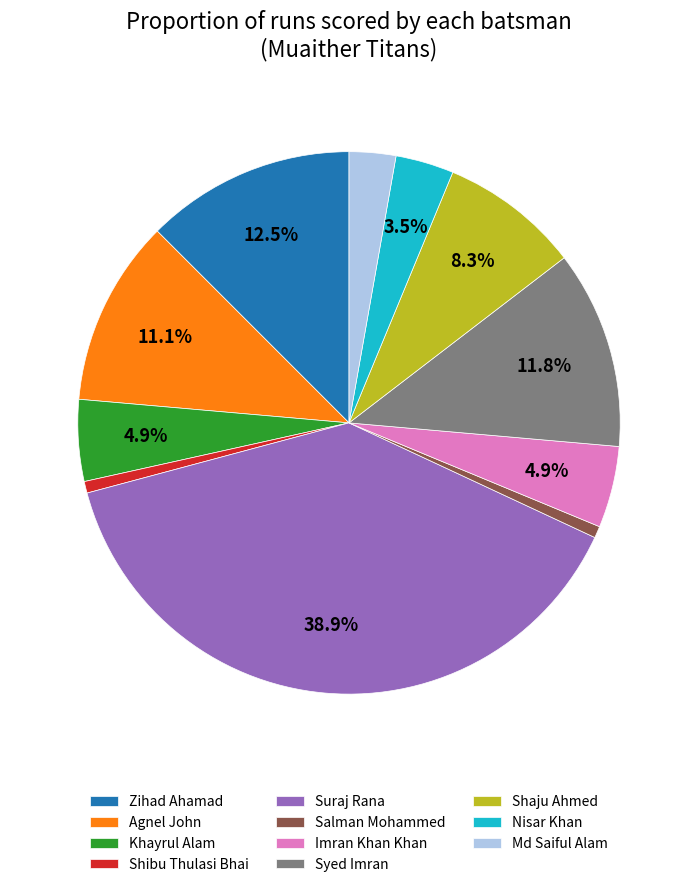

What is the largest slice in the pie chart?

Suraj Rana